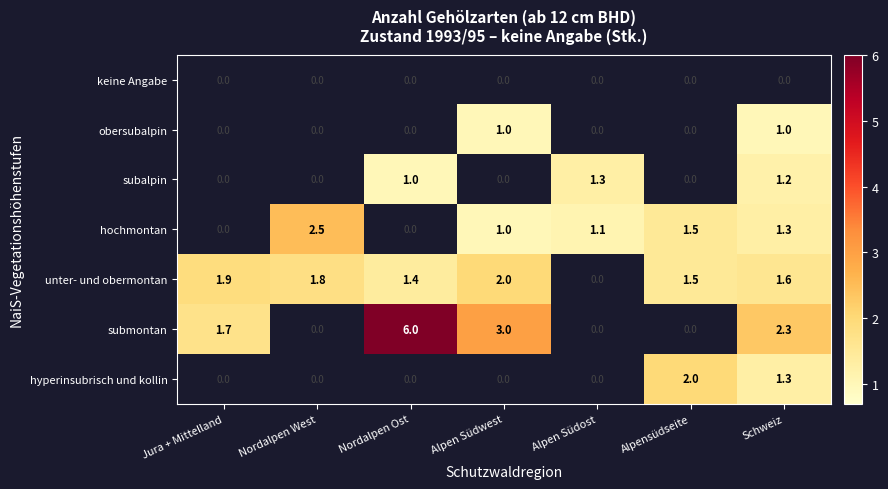

What is the greatest value displayed?

6.0